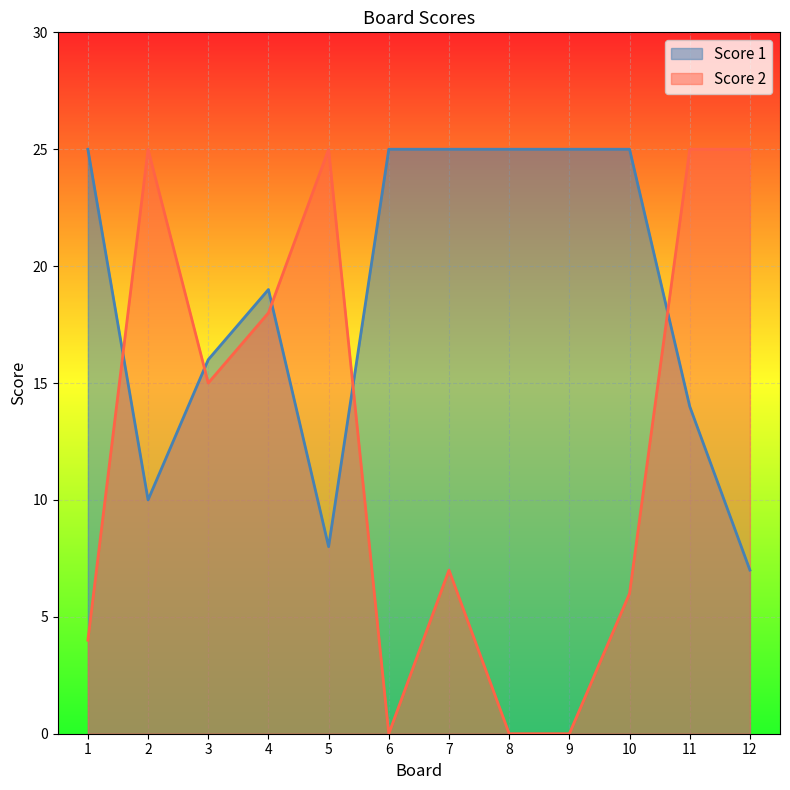

Rank the series at 8 from lowest to highest value.

Score 2, Score 1